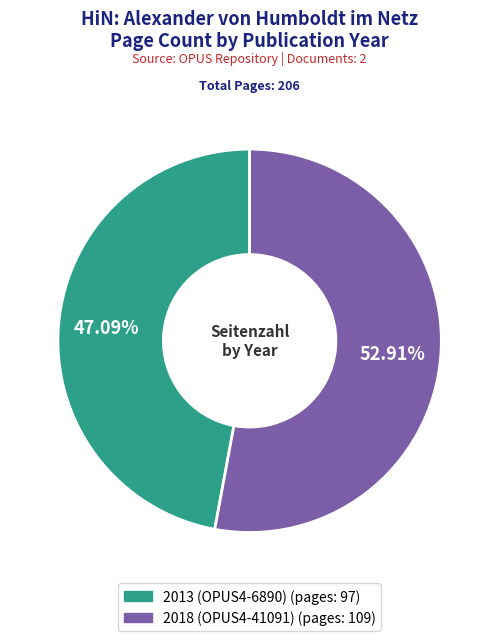

How many slices are in this pie chart?

2